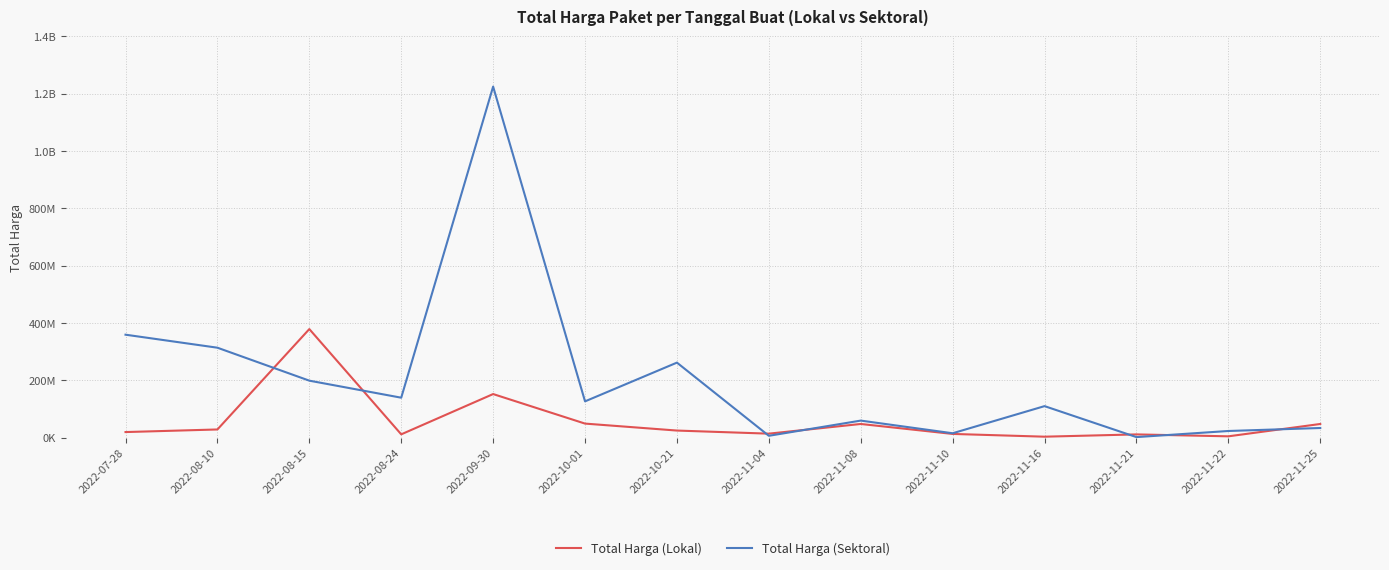

At which label does Total Harga (Sektoral) reach its peak?

2022-09-30